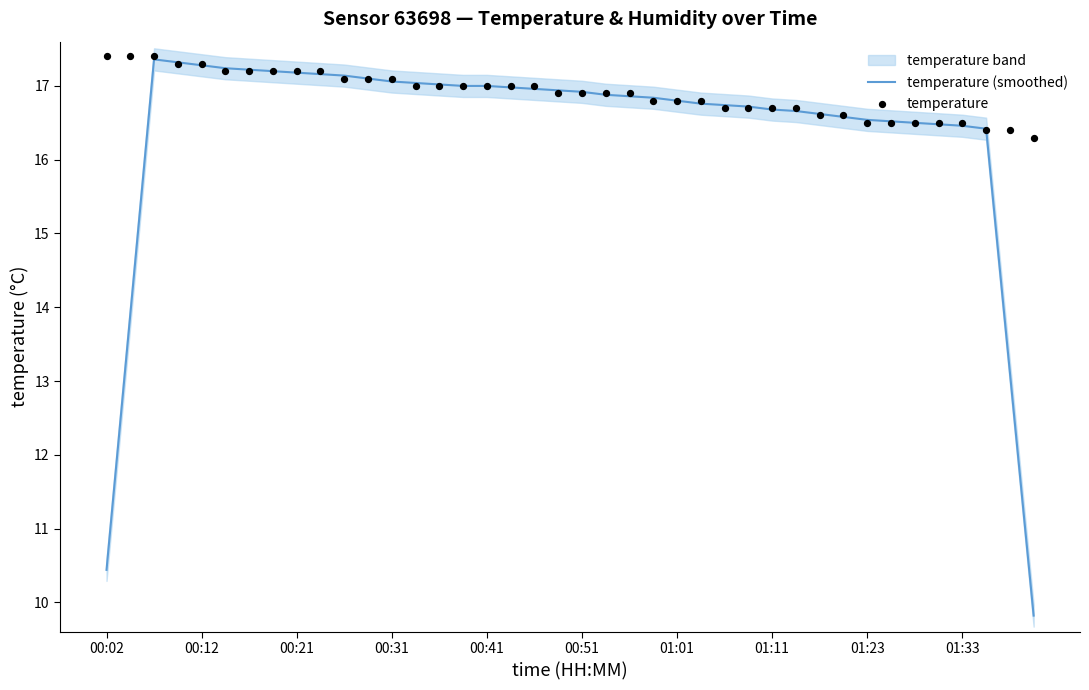

Which series has the largest total across all categories?

temperature